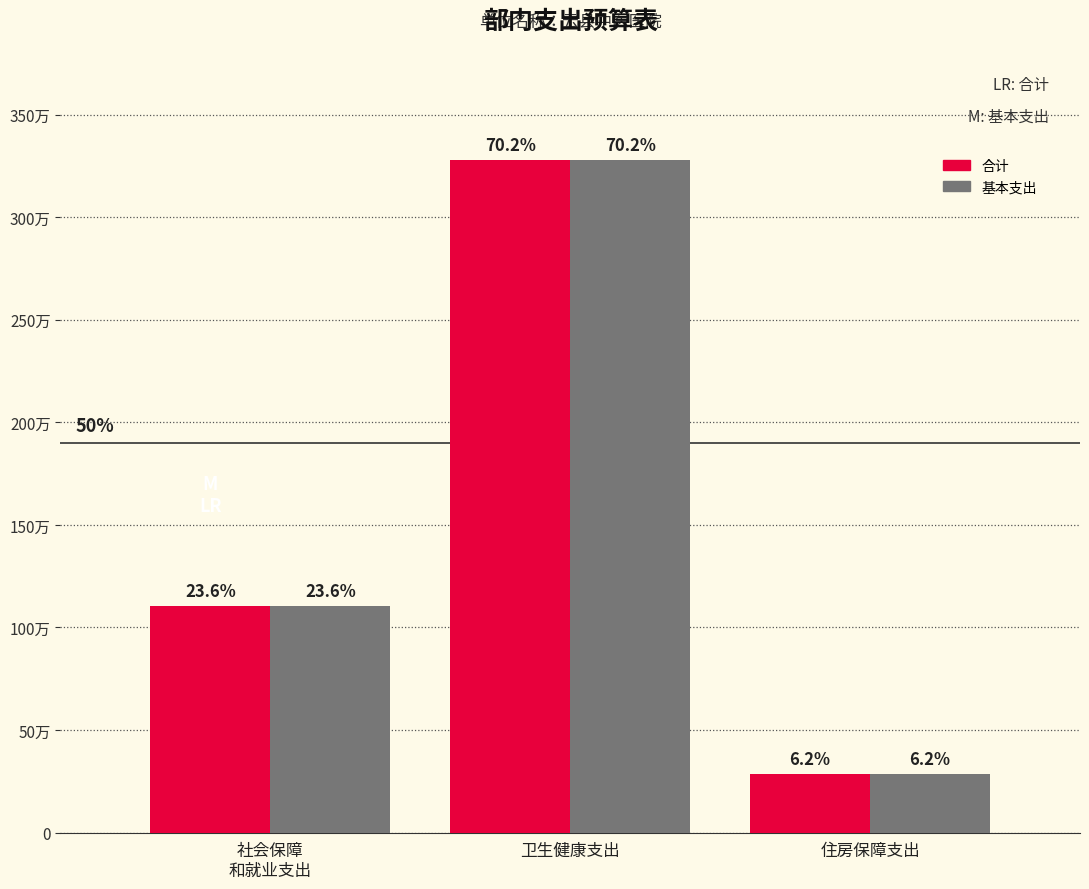

Which series changed the most between 社会保障
和就业支出 and 卫生健康支出?

合计